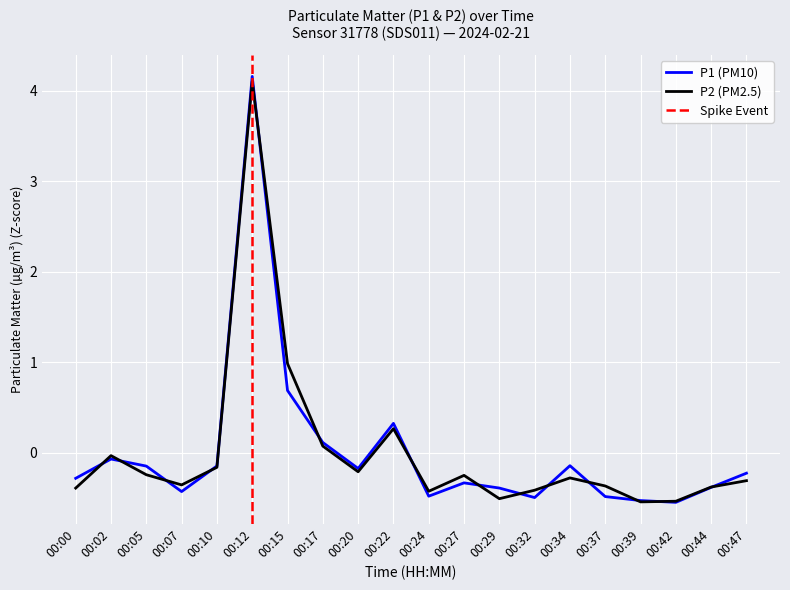

What is the value of the P1 point at the 12th from the left?

-0.3